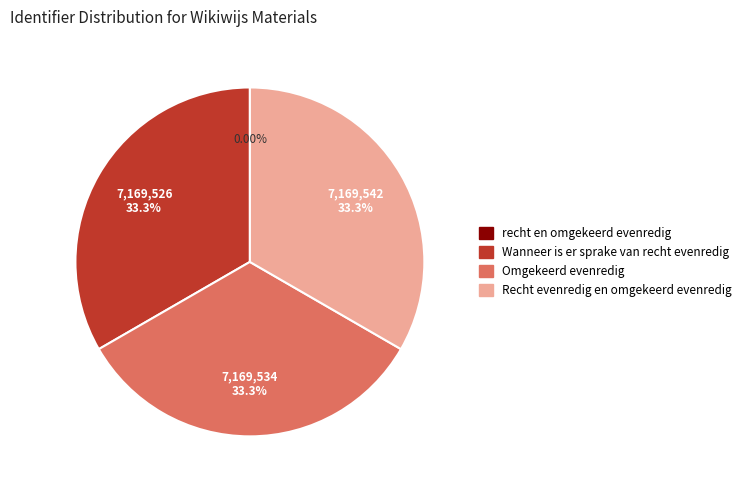

True or false: Omgekeerd evenredig accounts for 33% of the total.

True